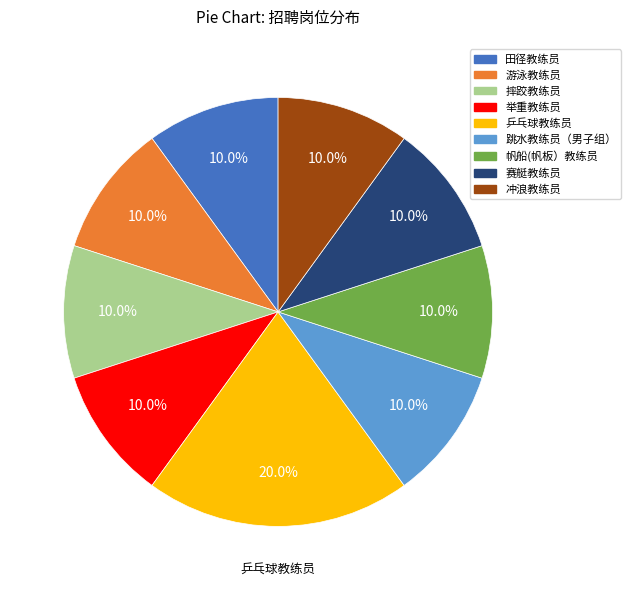

What is the largest slice in the pie chart?

乒乓球教练员